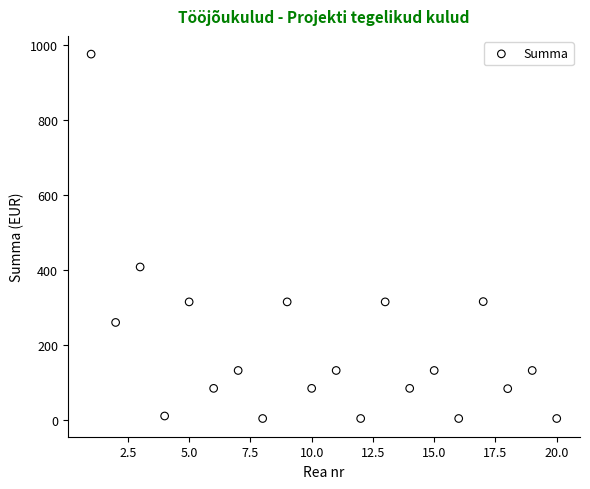

What is the range of Y values (max minus min)?

973.1